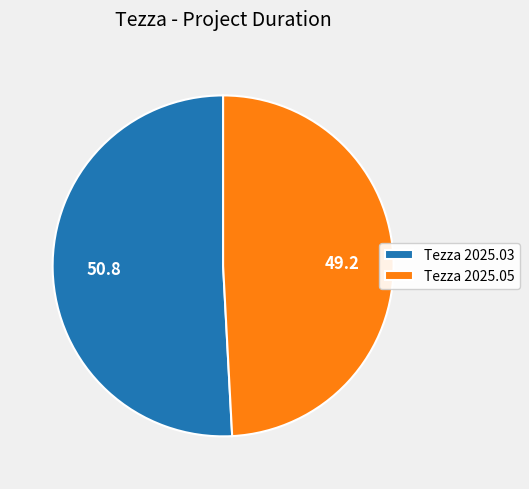

Which slice represents more than half of the pie?

Tezza 2025.03